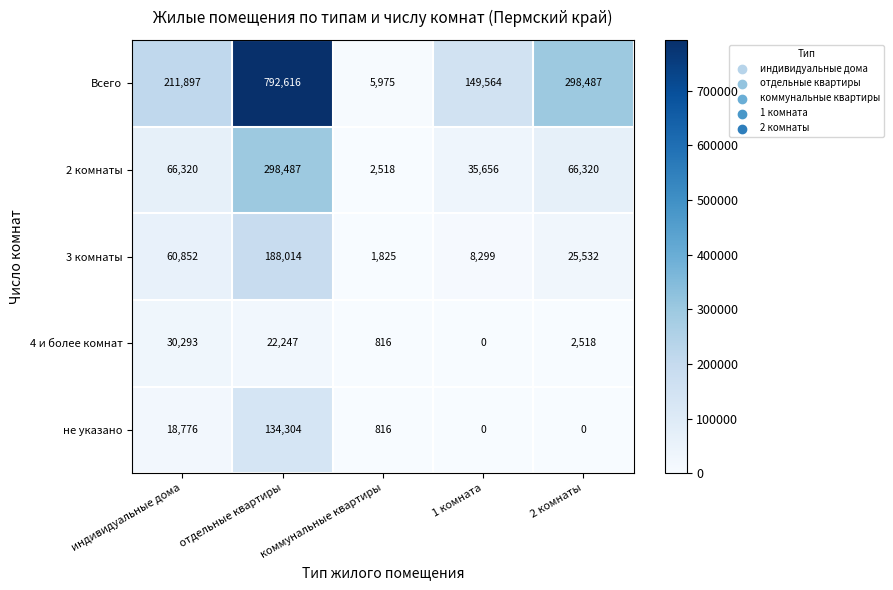

At which category is the sum across all series the highest?

отдельные квартиры